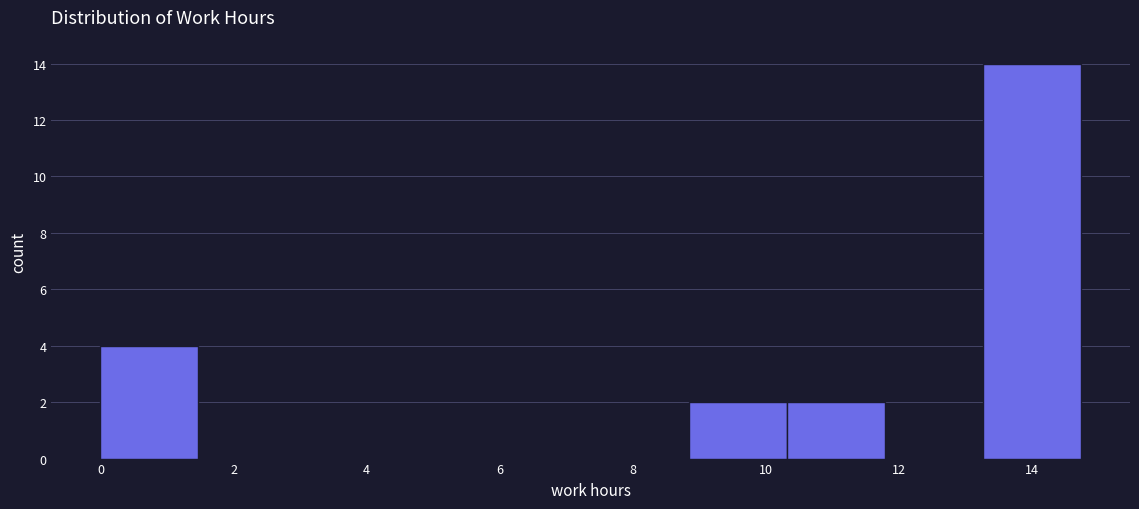

Reading left to right, list every bar in this chart as the range it spans on the x-axis followed by its height. Neither the bar edges nor the heights are printed on the chart, so give them approximately, as read against the axes.

0.0 to 1.4: 4
1.4 to 3.0: 0
3.0 to 4.4: 0
4.4 to 5.8: 0
5.8 to 7.4: 0
7.4 to 8.8: 0
8.8 to 10.4: 2
10.4 to 11.8: 2
11.8 to 13.2: 0
13.2 to 14.8: 14